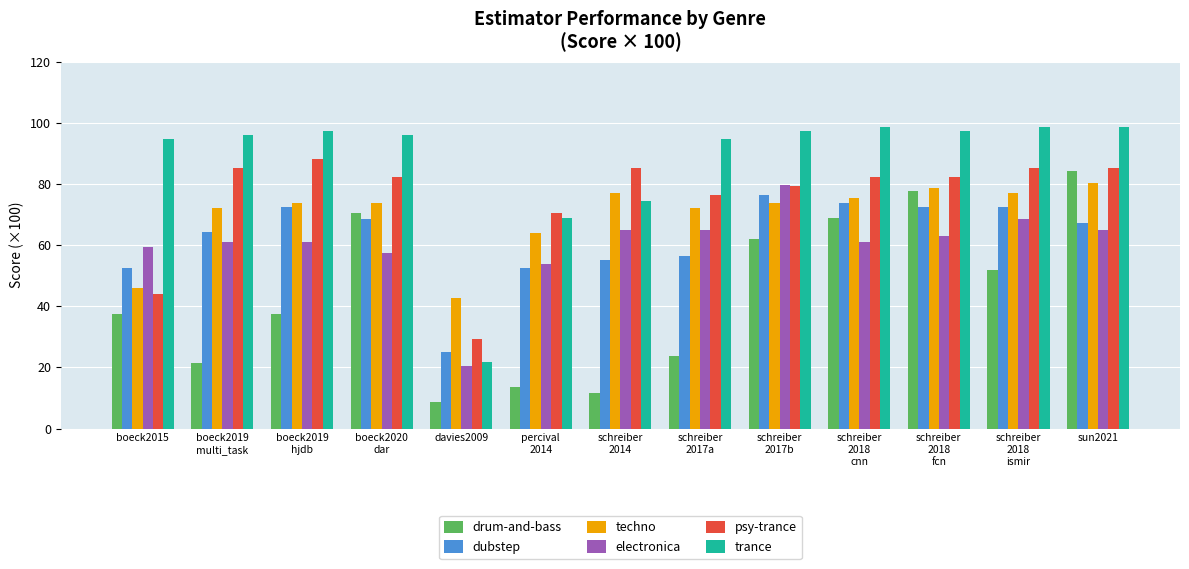

What is the difference between the maximum and minimum values in the techno series?

37.7